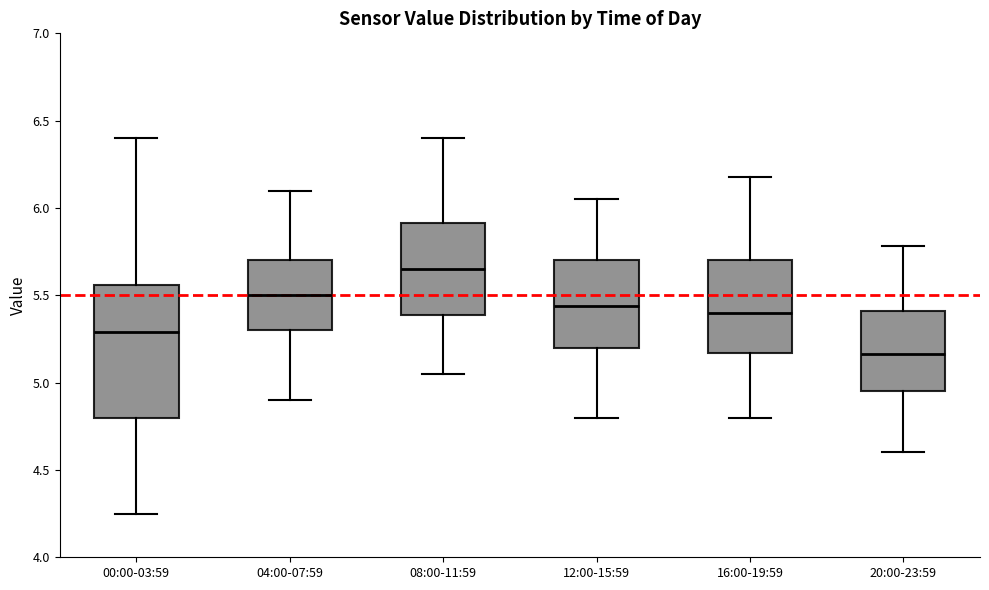

Where does the median line of the box for 12:00-15:59 sit on the y-axis? The values are not printed on the chart, so give them approximately, as read against the axis.

5.45